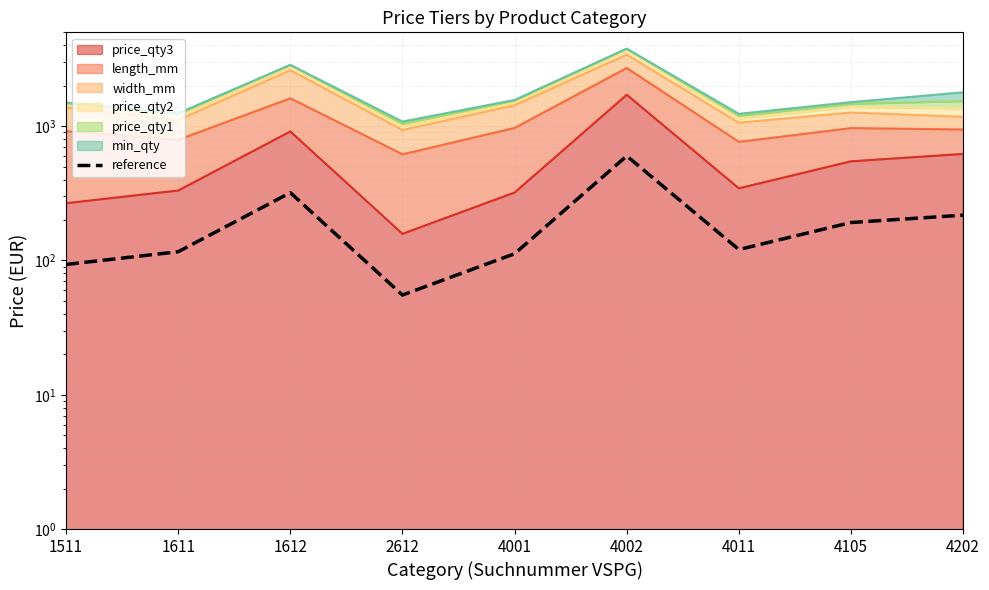

What is the change in value from 1612 to 4011?

-199.2